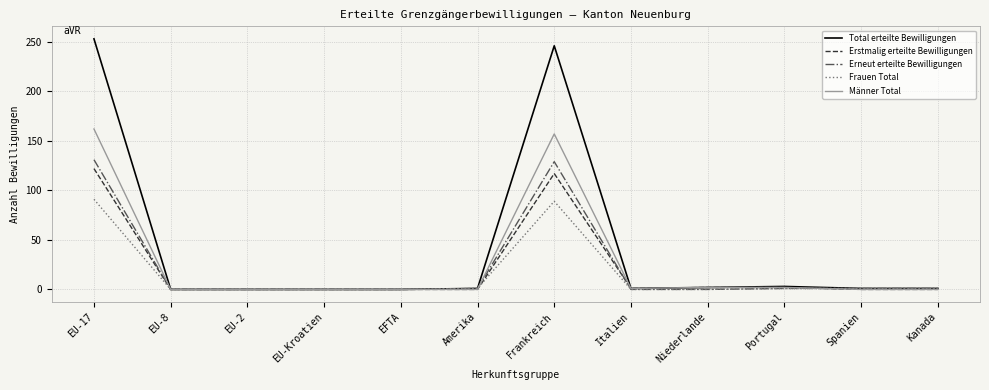

What position from the right is Frankreich?

6